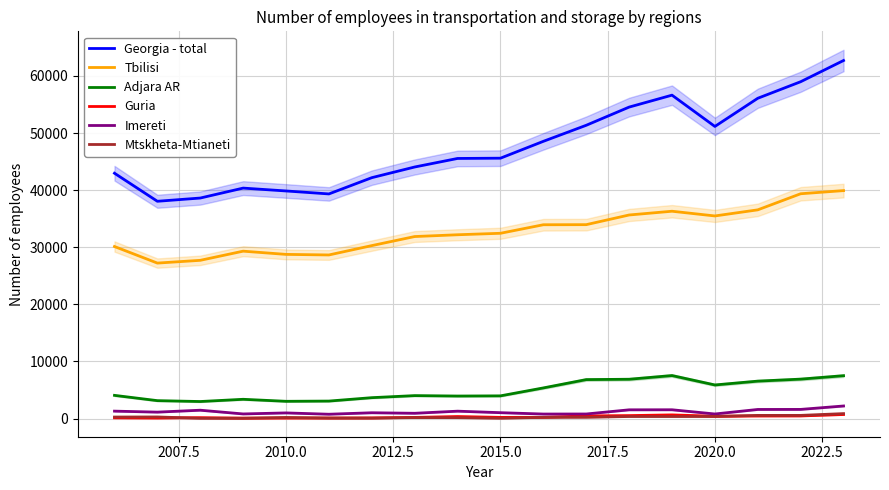

Count the number of categories in the chart.

18